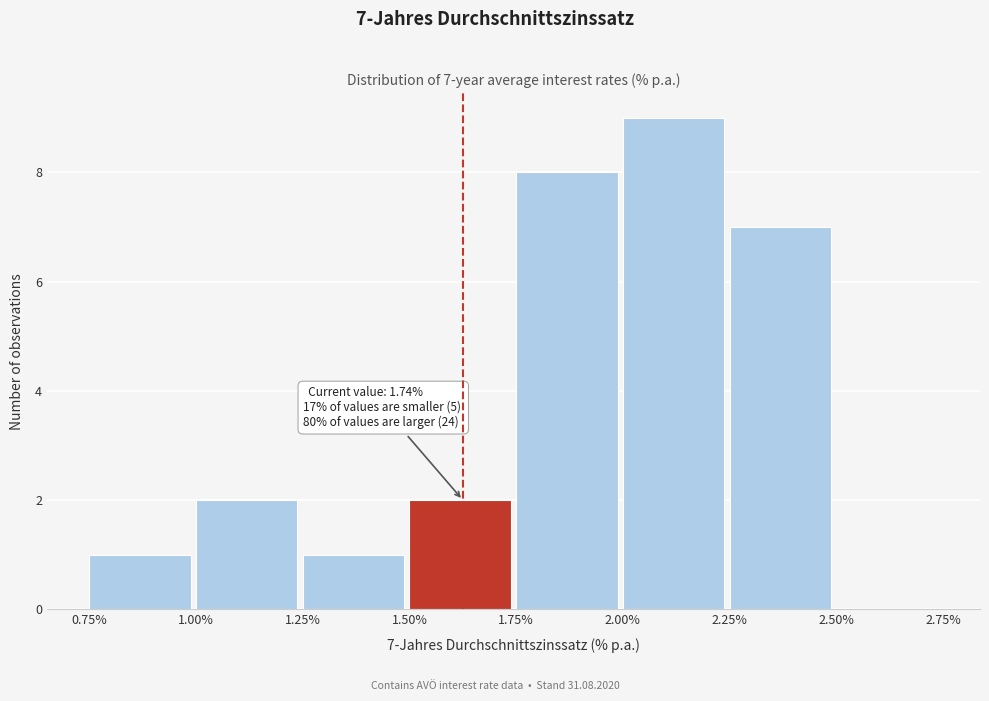

Which range on the x-axis has the tallest bar?

2.00% to 2.25%